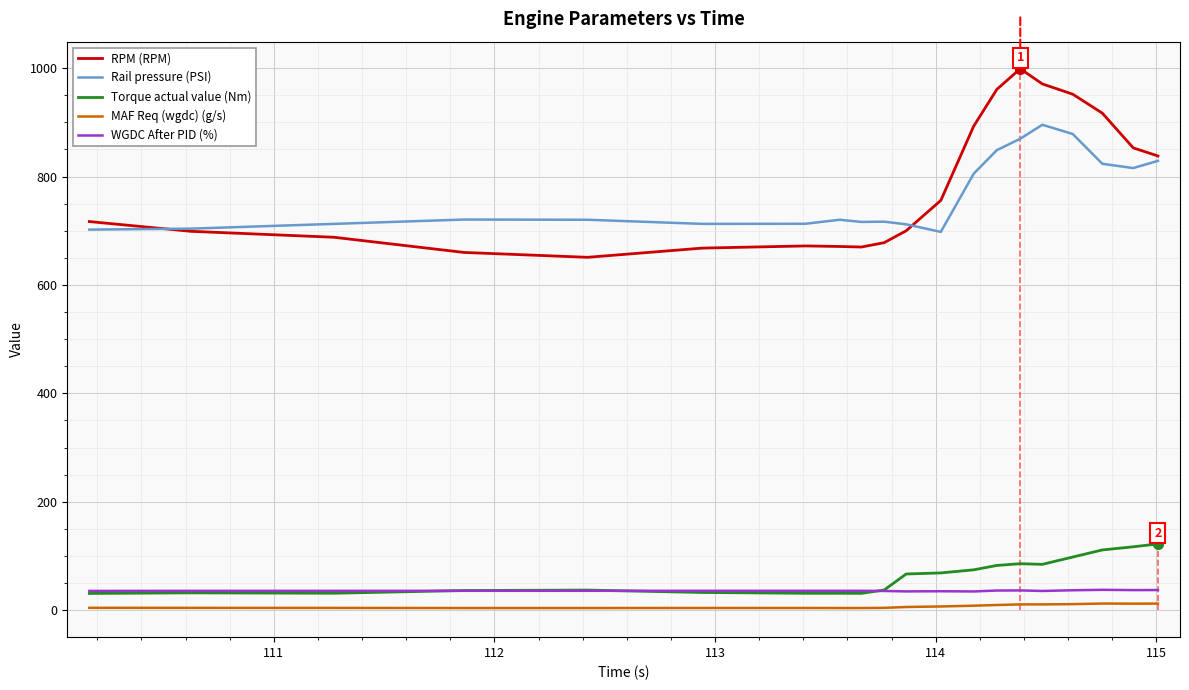

How many lines are shown in the chart?

5